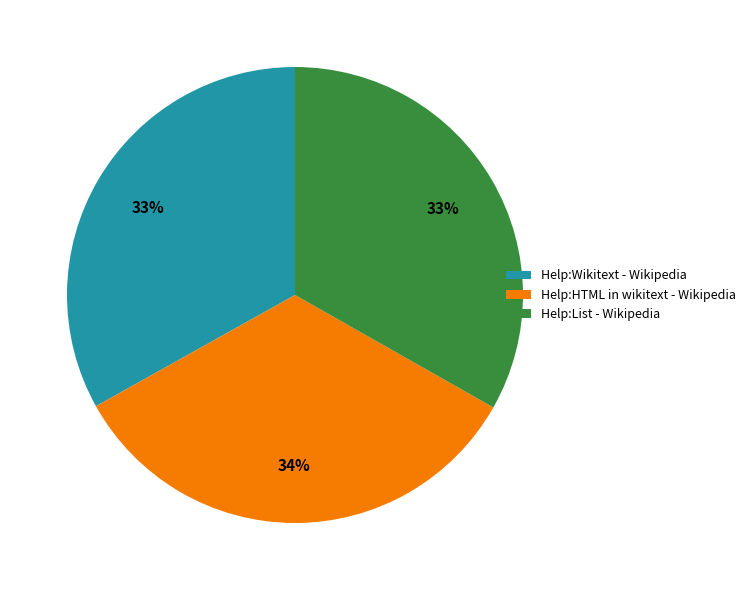

Approximately how many times larger is the value at Help:List - Wikipedia compared to Help:HTML in wikitext - Wikipedia?

1.0